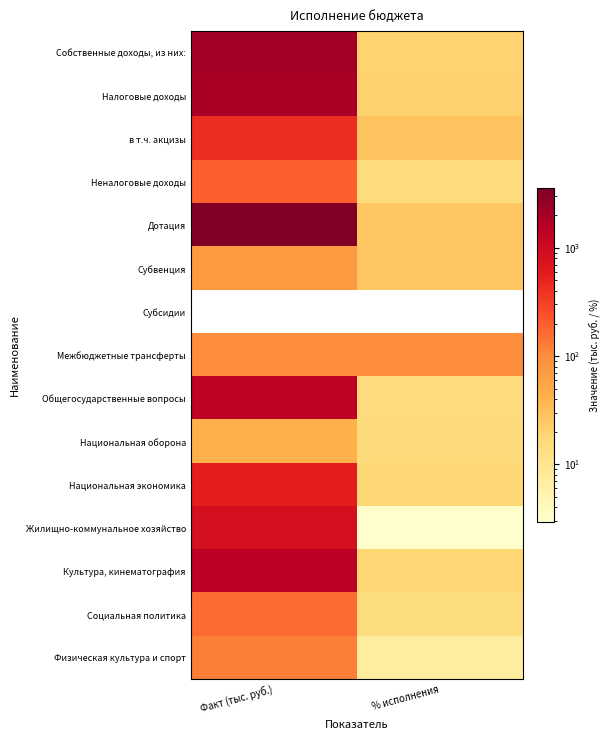

Is it true that Общегосударственные вопросы equals 20.7 at % исполнения?

False